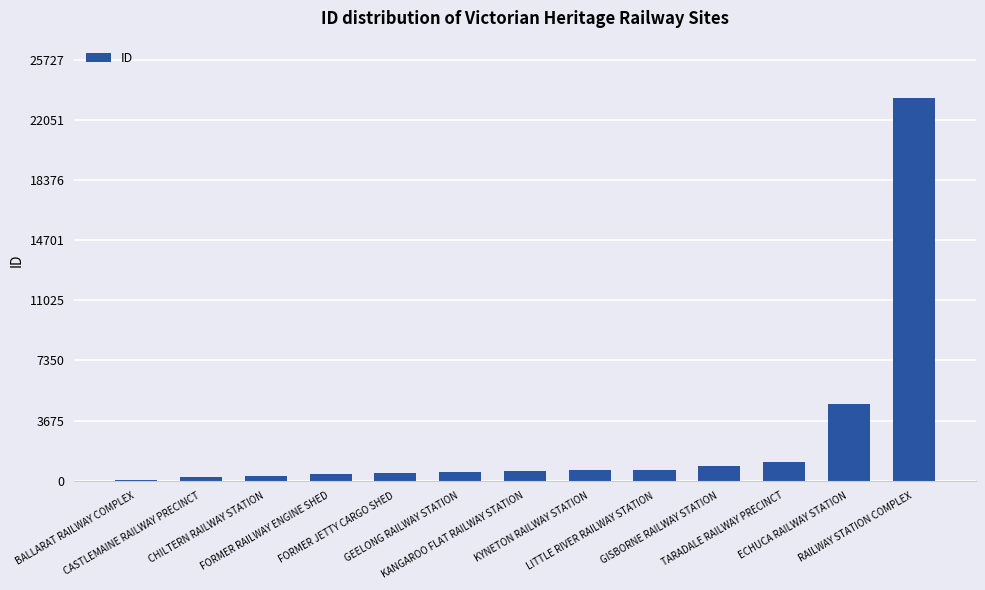

What is the sum of all values?

34102